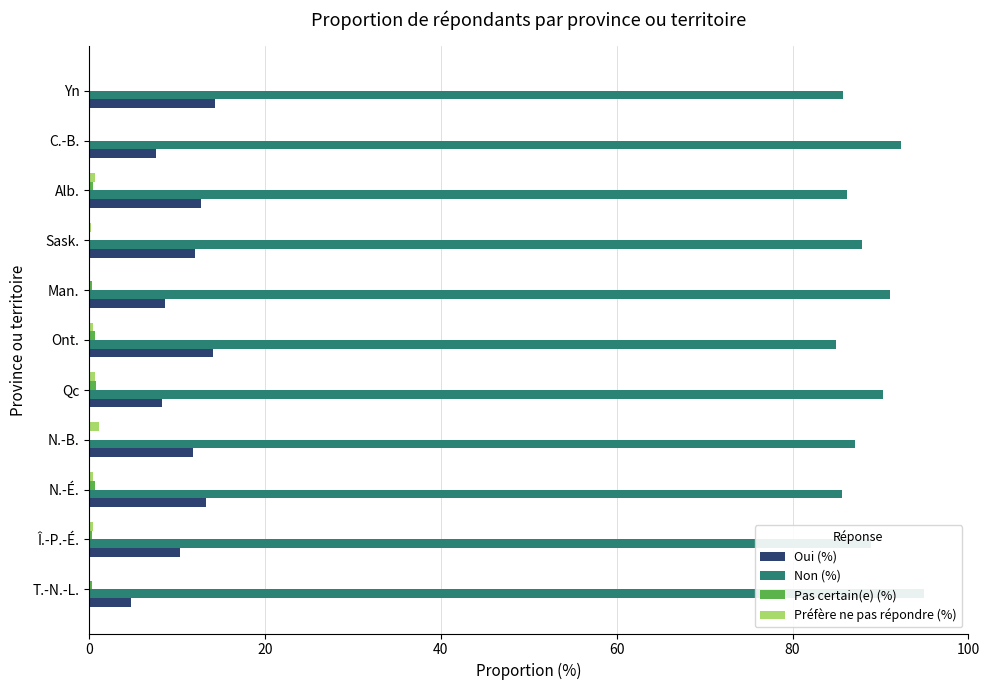

What are all the series names shown in the legend?

Oui (%), Non (%), Pas certain(e) (%), Préfère ne pas répondre (%)